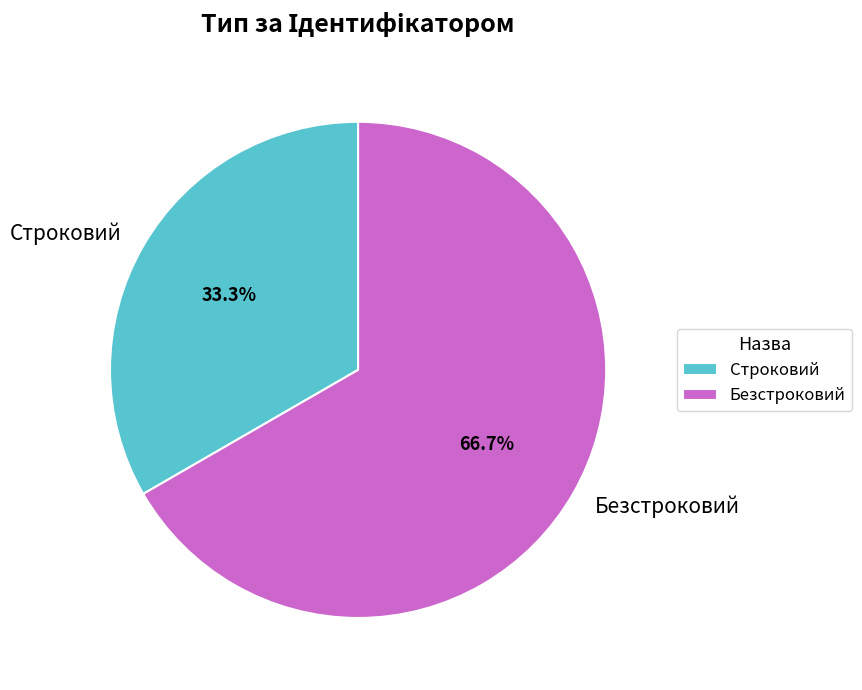

What is the ratio of the value at Безстроковий to the value at Строковий?

2.0